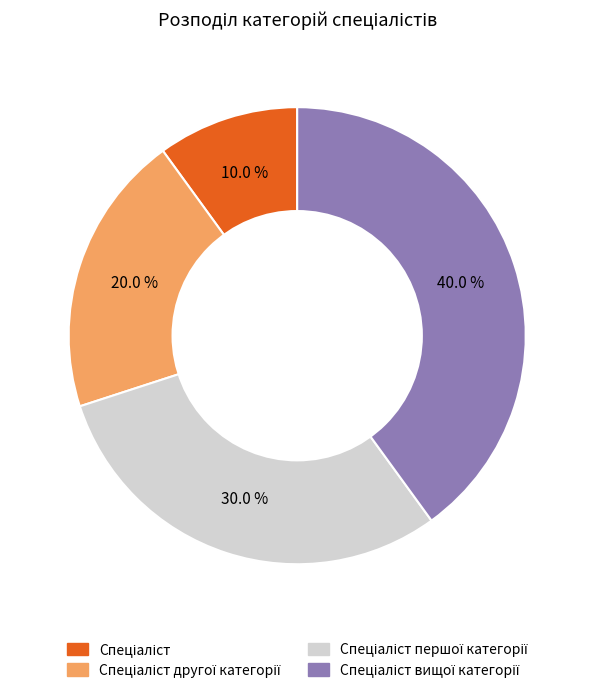

Is there any slice that represents more than half of the pie?

No